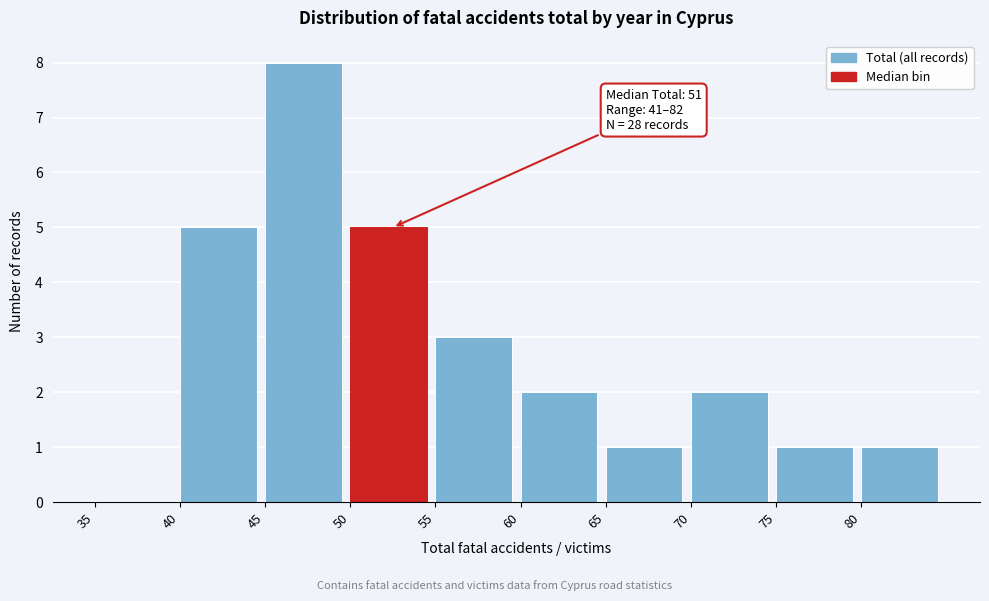

Which range on the x-axis has the tallest bar?

45 to 50